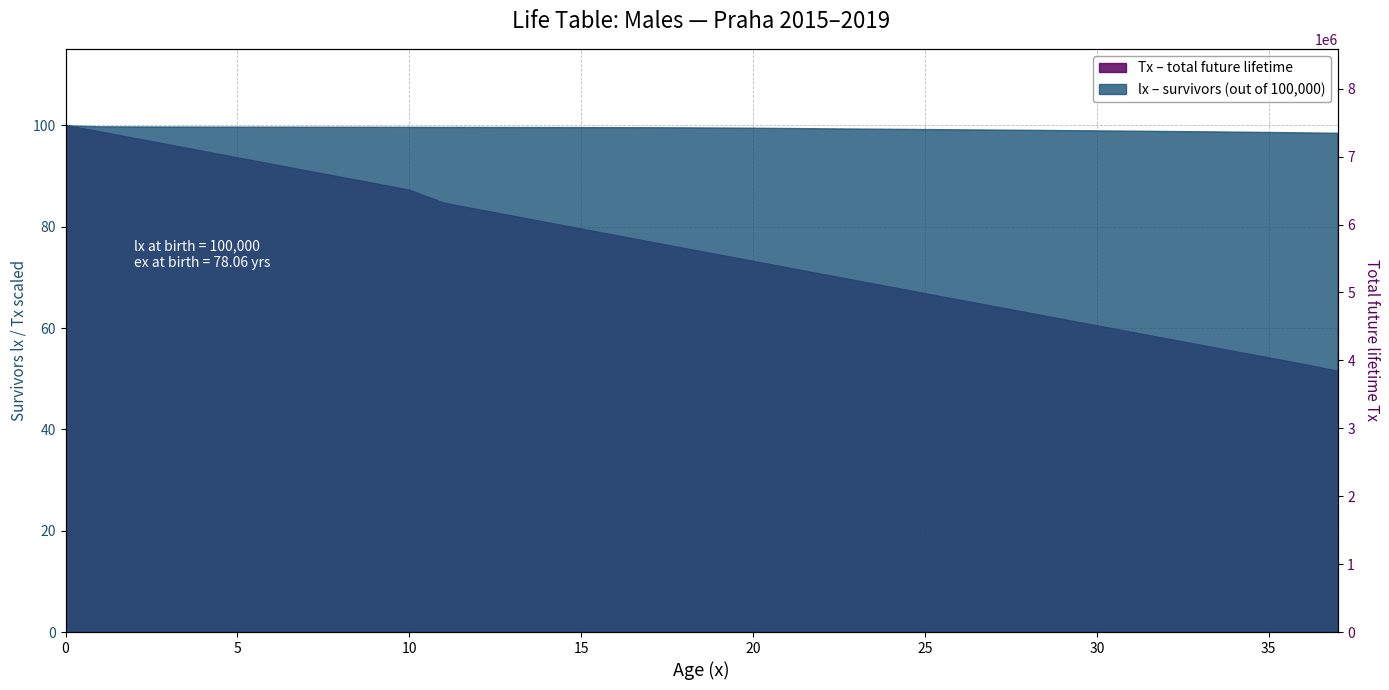

Approximately how many times larger is the value at 33 compared to 7?

0.6